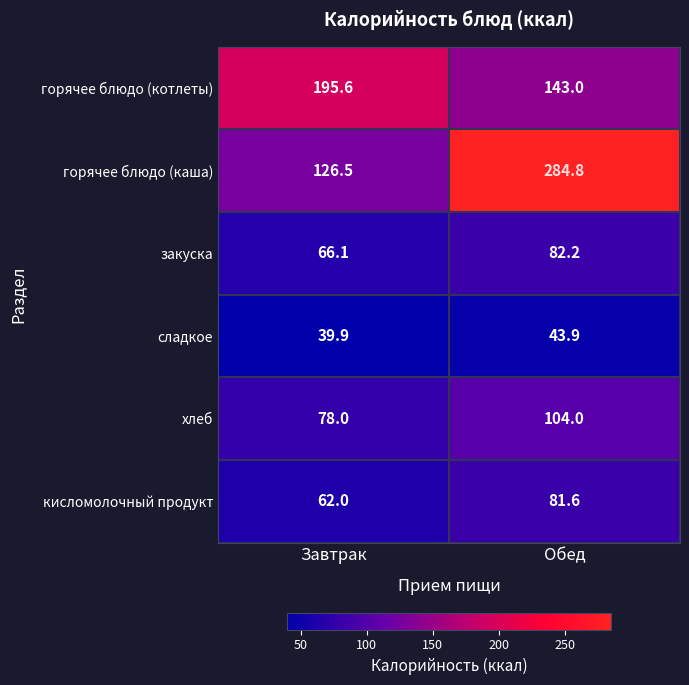

Count the number of data series in this chart.

6